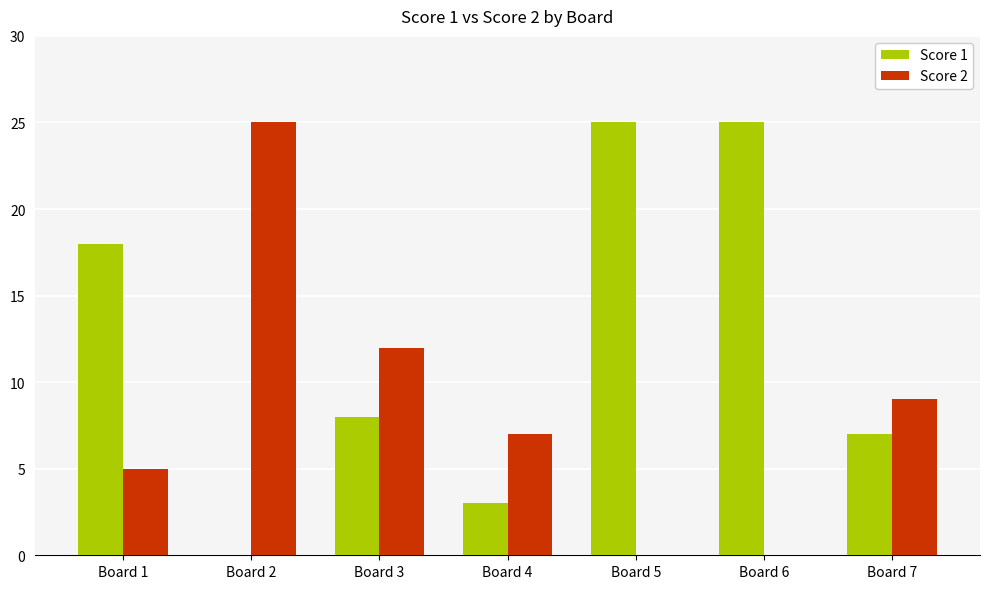

Reading left to right, extract all data points from this chart.

Score 1: Board 1=18	Board 2=0	Board 3=8	Board 4=3	Board 5=25	Board 6=25	Board 7=7
Score 2: Board 1=5	Board 2=25	Board 3=12	Board 4=7	Board 5=0	Board 6=0	Board 7=9